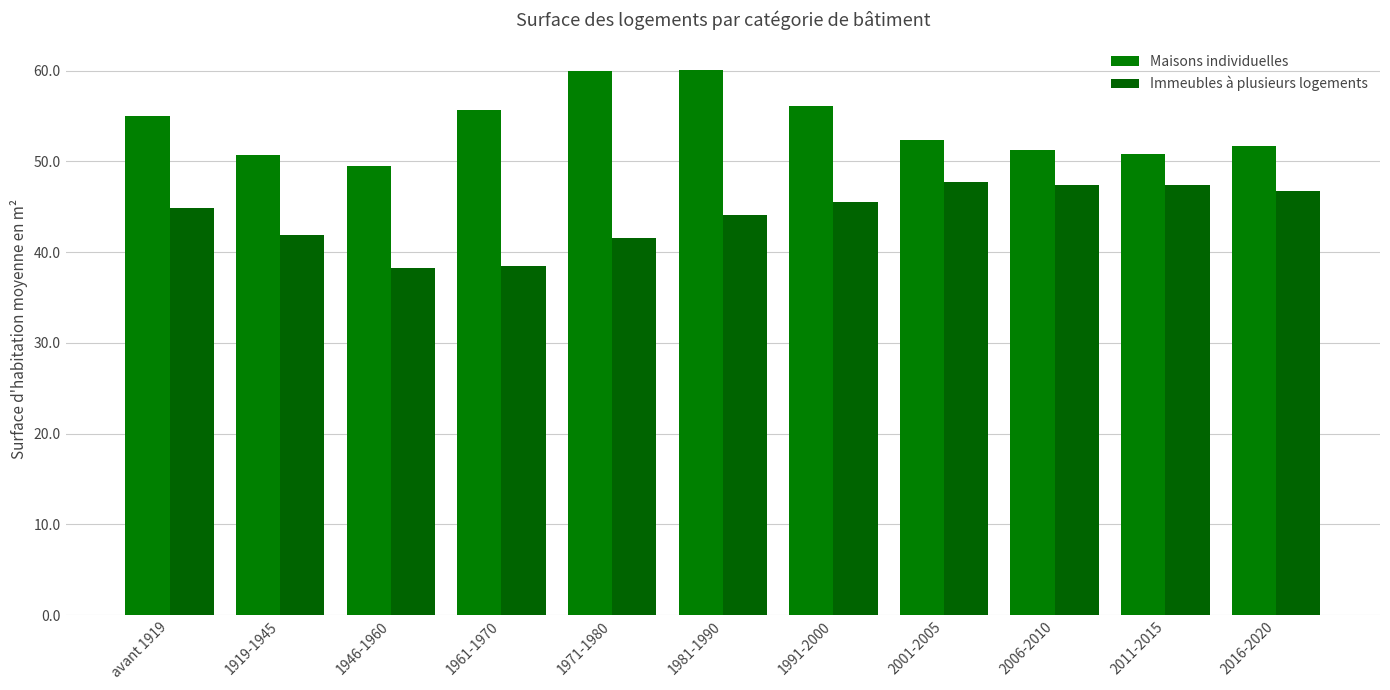

What is the value of the Maisons individuelles bar at the 7th from the left?

56.1